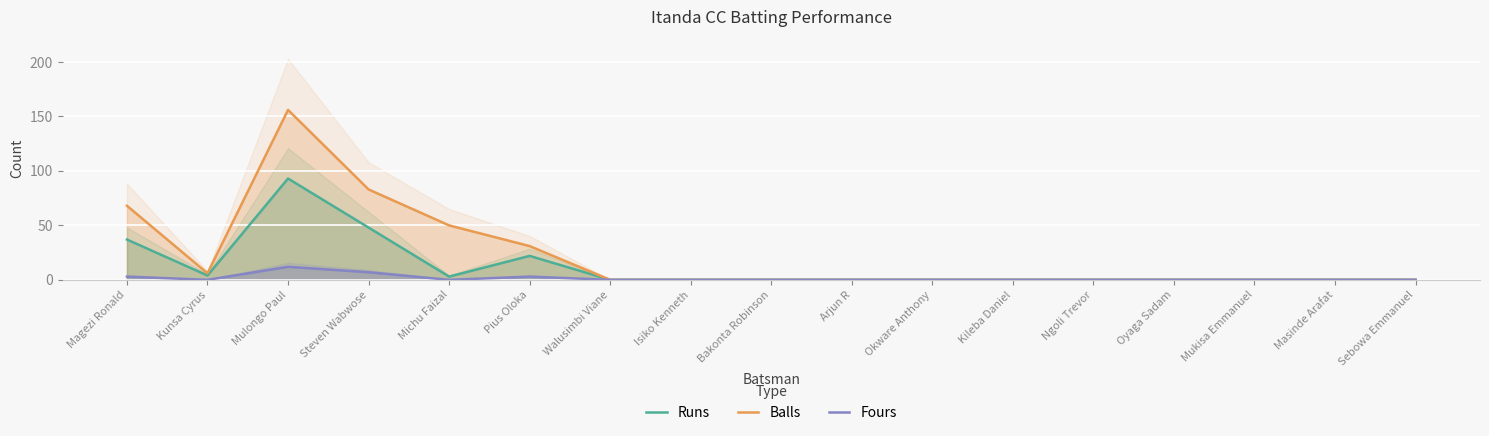

Which has a higher value, Steven Wabwose or Bakonta Robinson?

Steven Wabwose